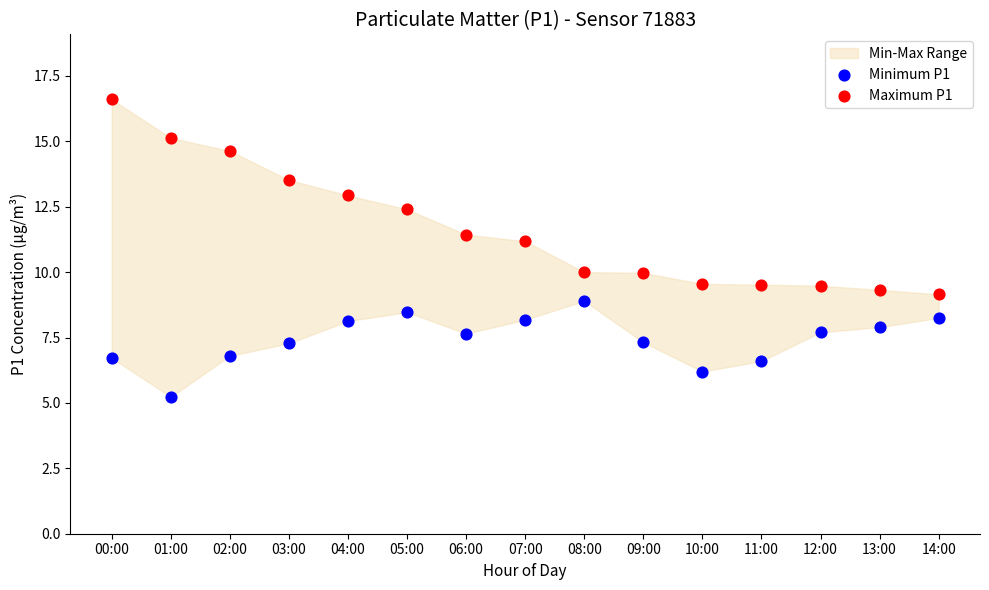

Which series contains the highest Y value?

Maximum P1